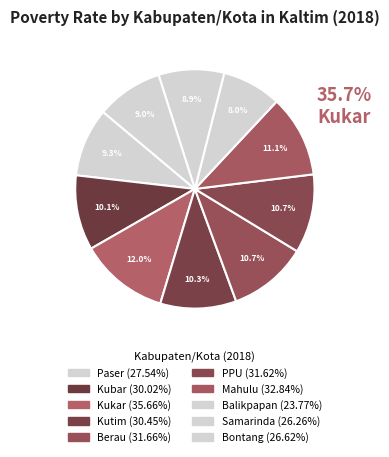

To the nearest percent, what is the average slice percentage?

10%